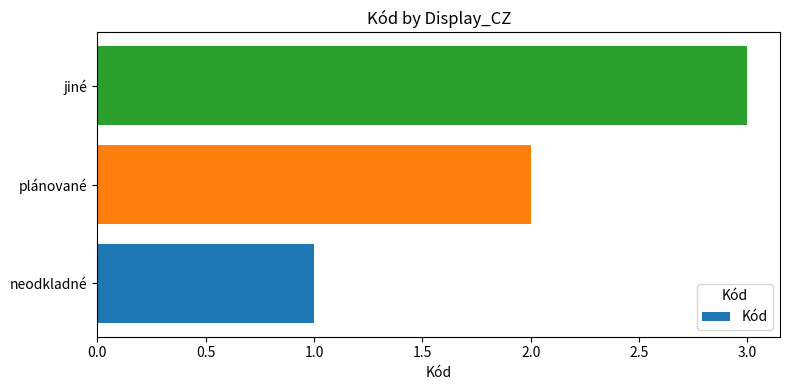

Count the number of data series in this chart.

1